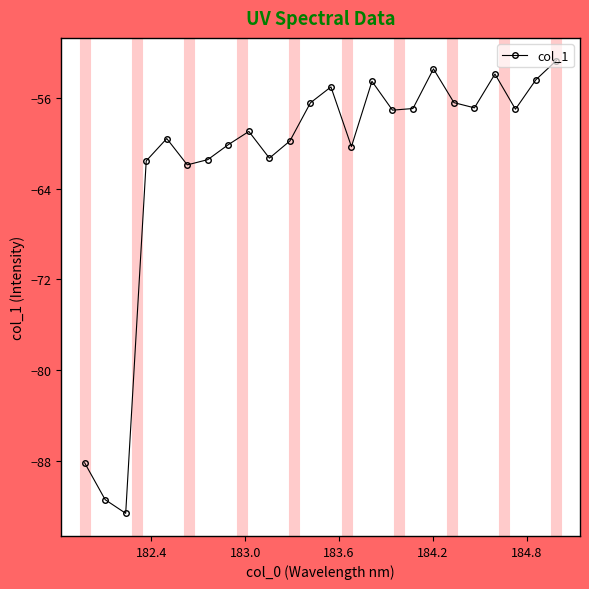

What is the smallest value displayed?

-92.6